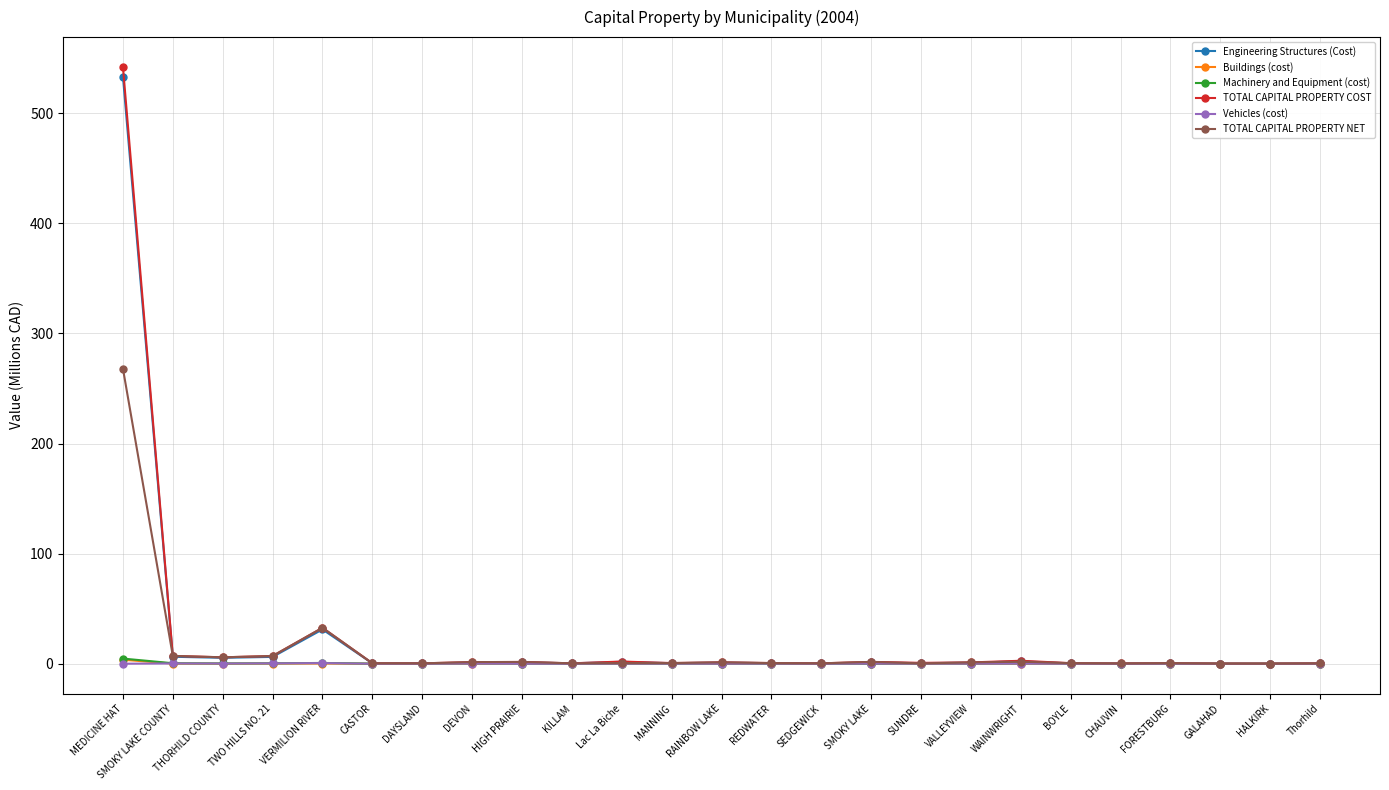

True or false: Buildings (cost) has more than 1 interior local peaks.

True